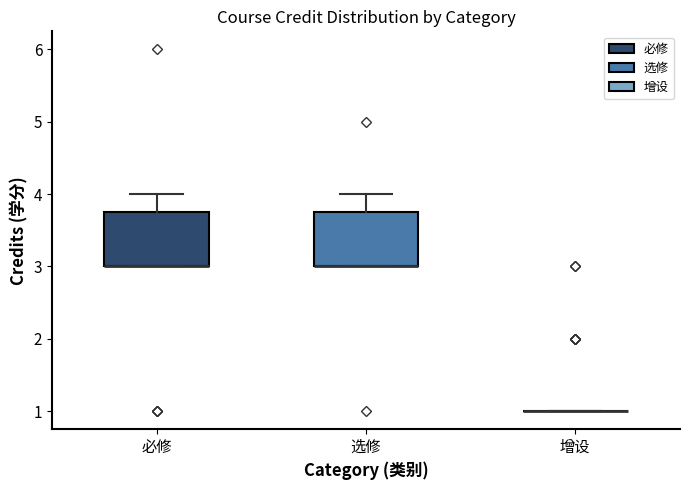

Reading left to right, transcribe this box plot: for each box, give where its median line is, the range the box spans, and where its two whiskers end, as read against the y-axis. The values are not printed on the chart, so give them approximately, as read against the axis.

必修: median 3.0 (drawn on the box's lower edge), box 3.0 to 3.8, whiskers 3.0 to 4.0
选修: median 3.0 (drawn on the box's lower edge), box 3.0 to 3.8, whiskers 3.0 to 4.0
增设: box collapsed to a line at 1.0, whiskers 1.0 to 1.0